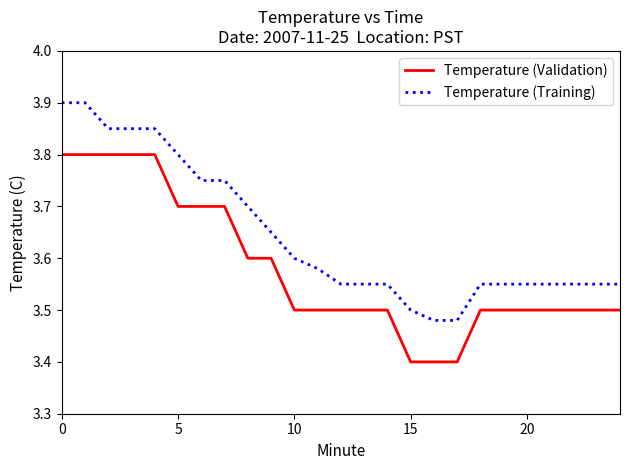

What is the smallest value displayed?

3.4